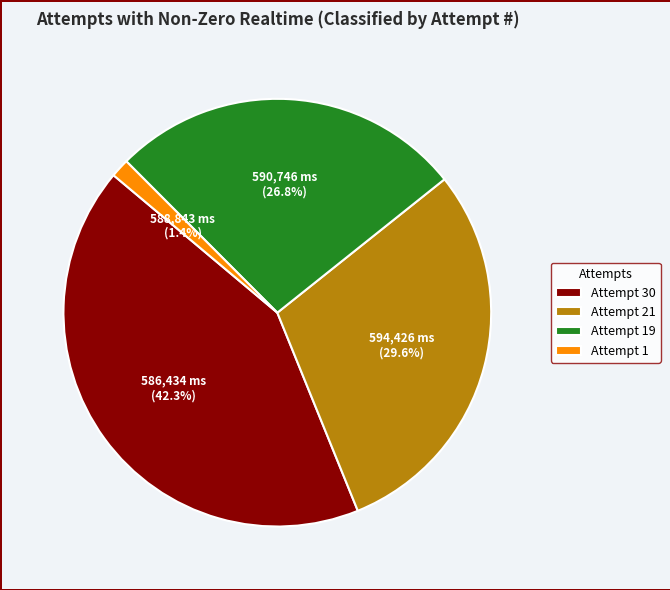

What percentage do Attempt 19 and Attempt 21 together represent?

56.3%